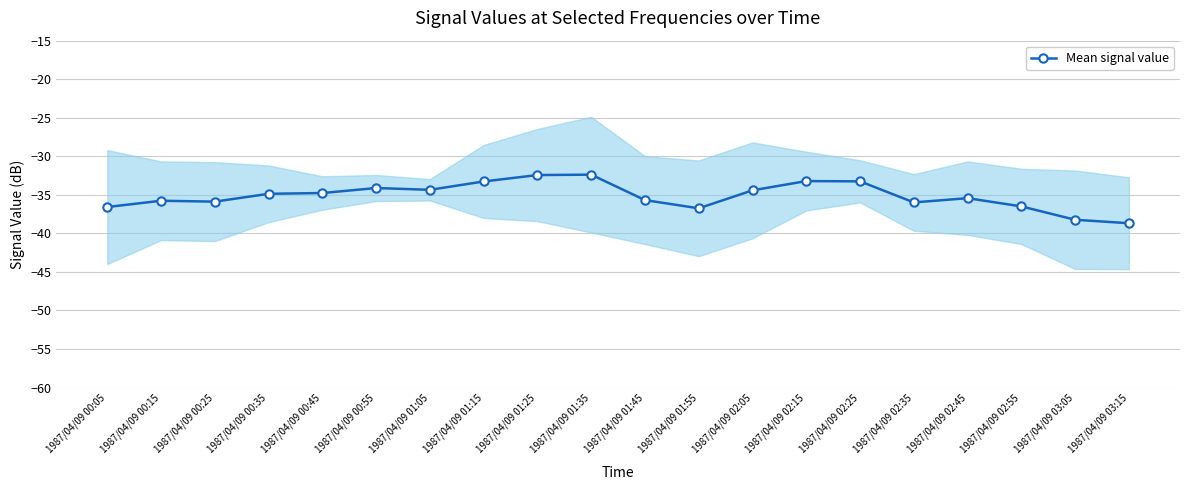

At which category does the data reach its first local valley?

1987/04/09 00:25